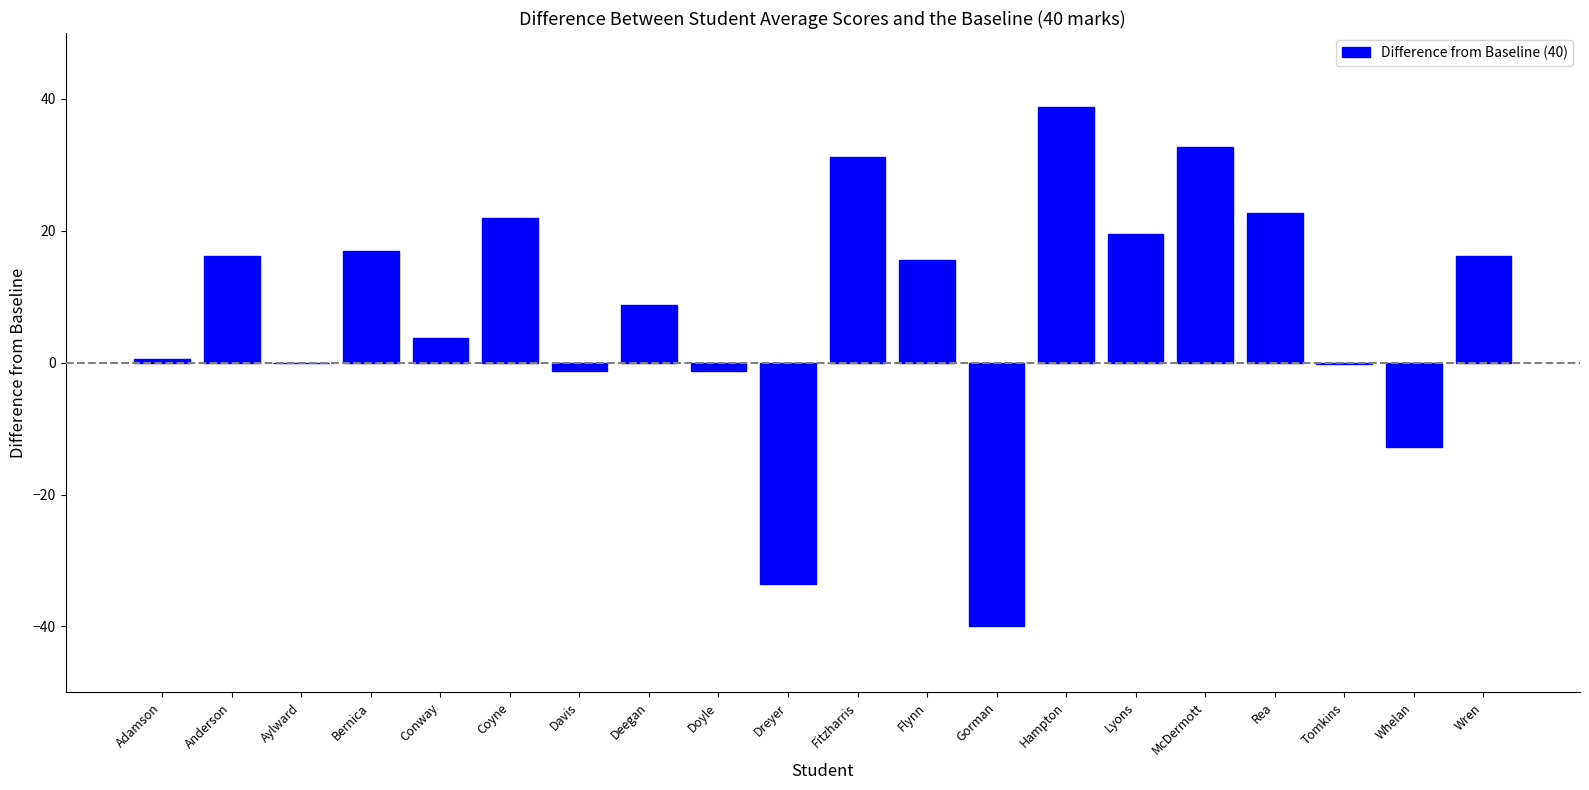

Is it true that the value at Dreyer is -57.1?

False